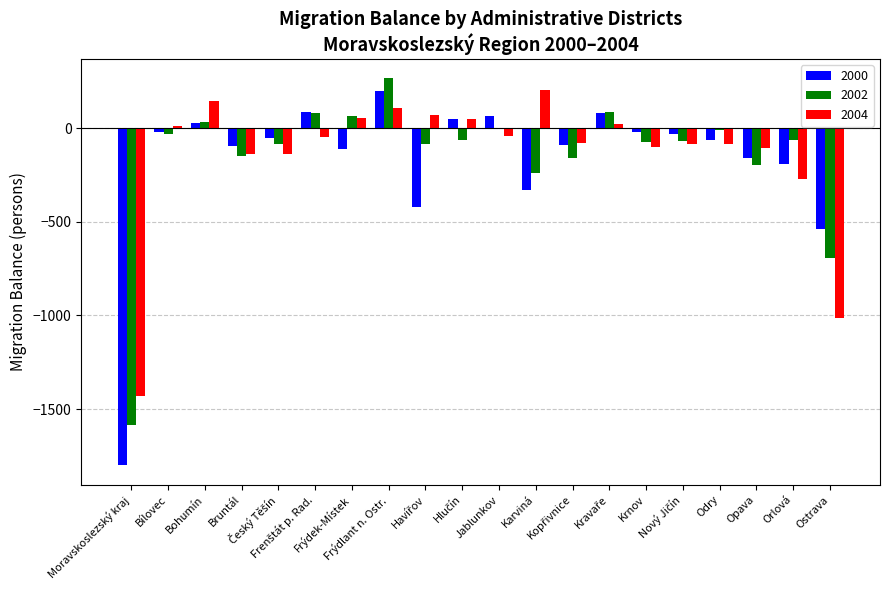

At which category does the chart reach its minimum across all series?

Moravskoslezský kraj